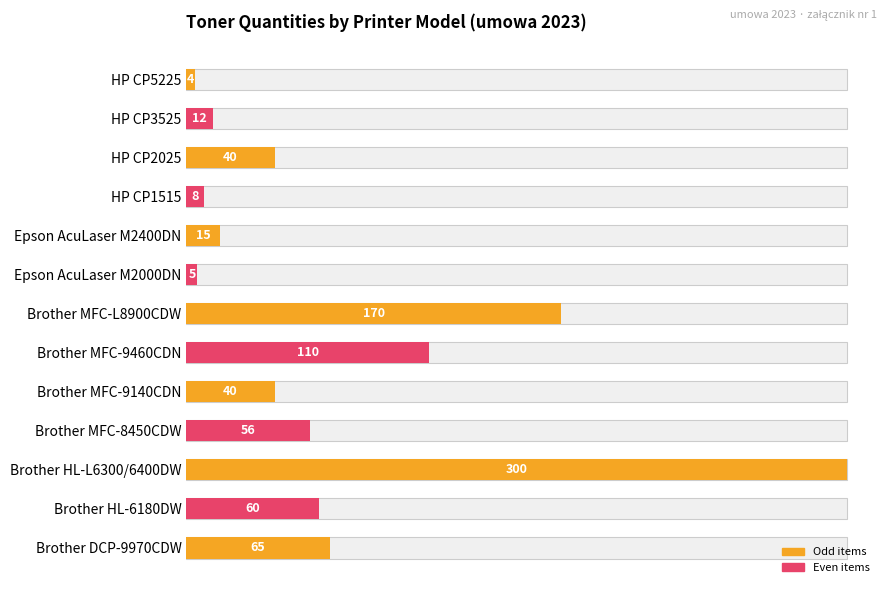

How many data points are above 40?

6